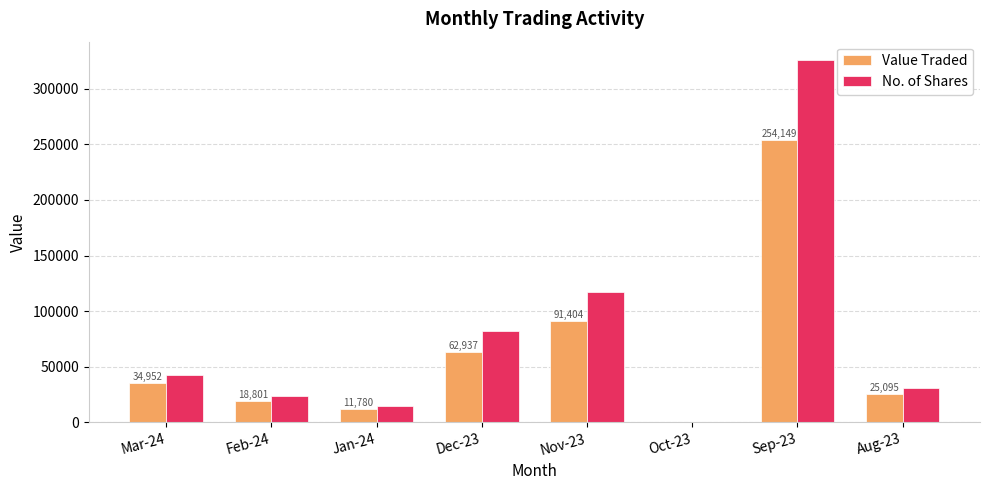

What is the difference between the No. of Shares values at Aug-23 and Dec-23?

51317